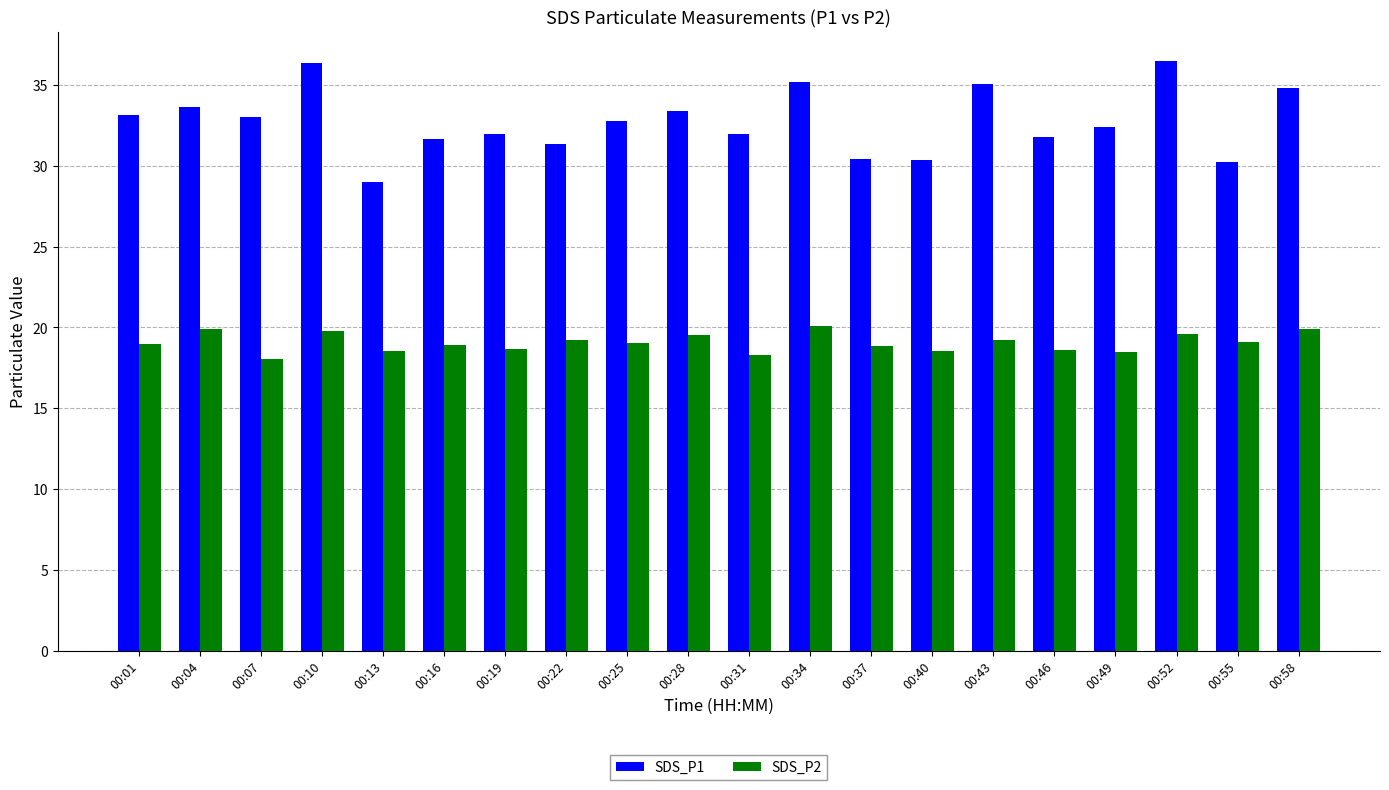

At how many categories does at least one series exceed 20?

20